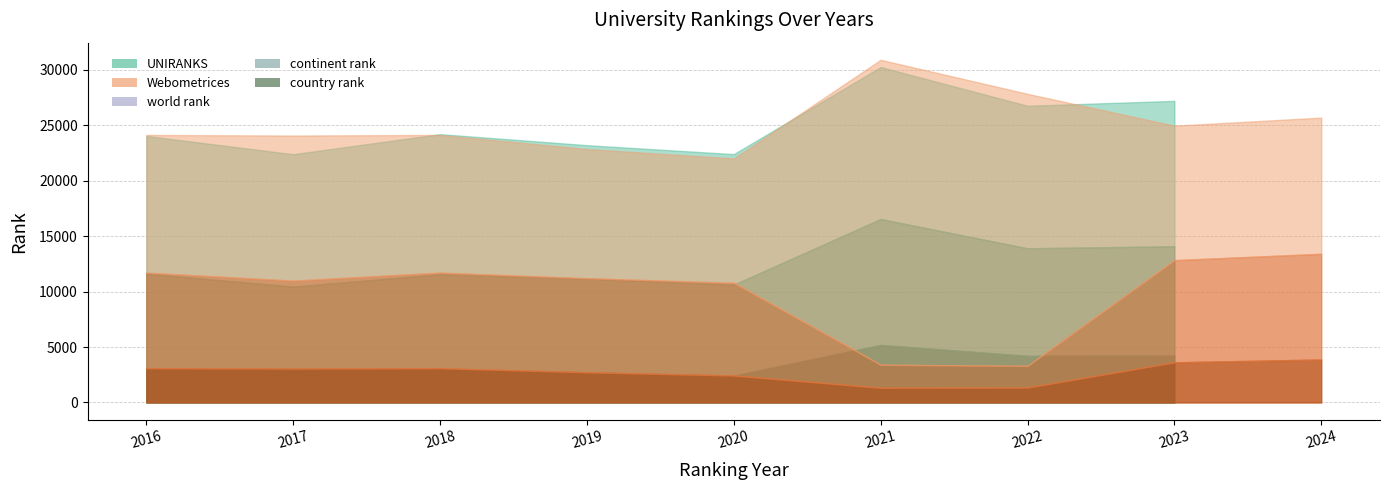

What is the sum of the country rank values at 2016 and 2020?

5492